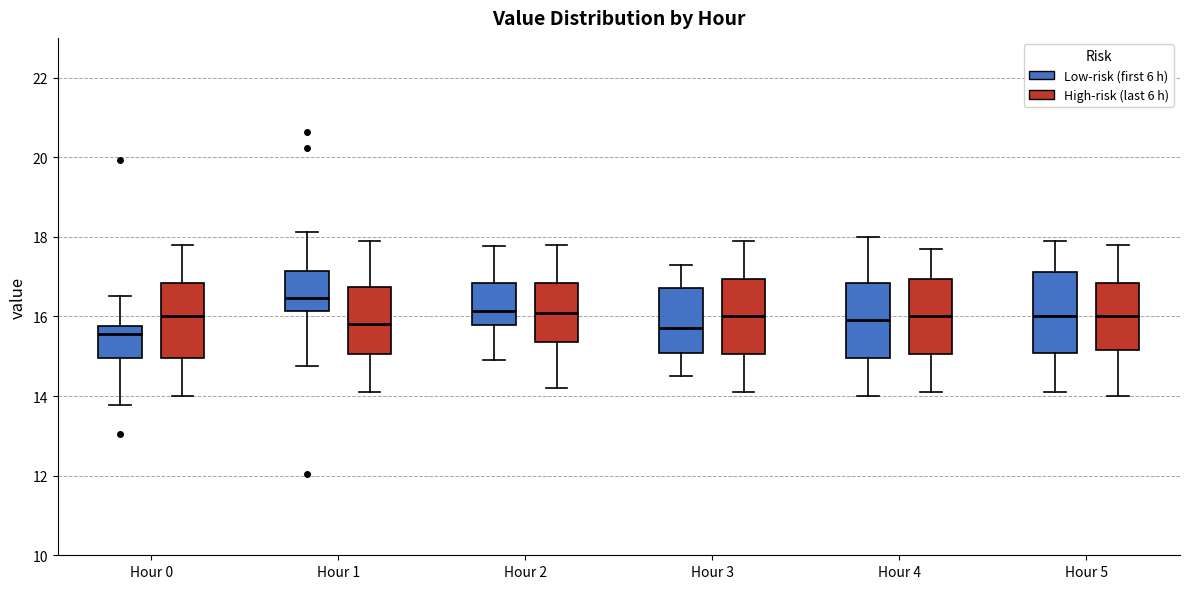

Reading left to right, transcribe this box plot: for each box, give where its median line is, the range the box spans, and where its two whiskers end, as read against the y-axis. The values are not printed on the chart, so give them approximately, as read against the axis.

Hour 0 (Low-risk (first 6 h)): median 15.6, box 15.0 to 15.8, whiskers 13.8 to 16.6
Hour 0 (High-risk (last 6 h)): median 16.0, box 15.0 to 16.8, whiskers 14.0 to 17.8
Hour 1 (Low-risk (first 6 h)): median 16.4, box 16.2 to 17.2, whiskers 14.8 to 18.2
Hour 1 (High-risk (last 6 h)): median 15.8, box 15.0 to 16.8, whiskers 14.2 to 18.0
Hour 2 (Low-risk (first 6 h)): median 16.2, box 15.8 to 16.8, whiskers 15.0 to 17.8
Hour 2 (High-risk (last 6 h)): median 16.2, box 15.4 to 16.8, whiskers 14.2 to 17.8
Hour 3 (Low-risk (first 6 h)): median 15.8, box 15.0 to 16.8, whiskers 14.6 to 17.4
Hour 3 (High-risk (last 6 h)): median 16.0, box 15.0 to 17.0, whiskers 14.2 to 18.0
Hour 4 (Low-risk (first 6 h)): median 16.0, box 15.0 to 16.8, whiskers 14.0 to 18.0
Hour 4 (High-risk (last 6 h)): median 16.0, box 15.0 to 17.0, whiskers 14.2 to 17.8
Hour 5 (Low-risk (first 6 h)): median 16.0, box 15.0 to 17.2, whiskers 14.2 to 18.0
Hour 5 (High-risk (last 6 h)): median 16.0, box 15.2 to 16.8, whiskers 14.0 to 17.8